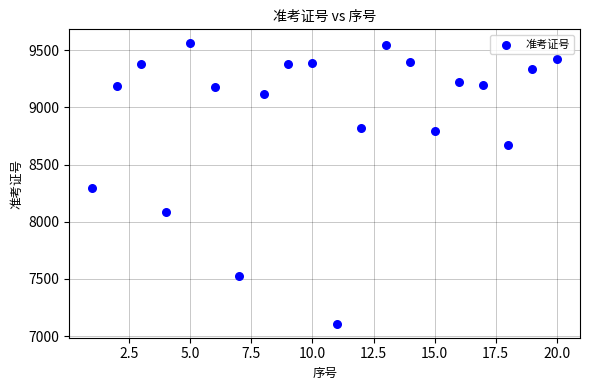

What is the range of X values (max minus min)?

19